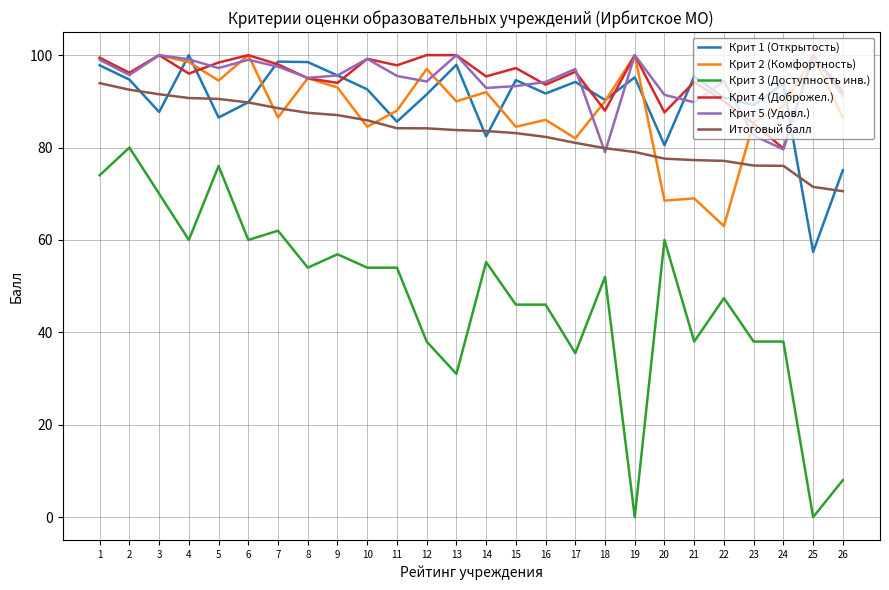

At which label does Крит 3 (Доступность инв.) reach its peak?

2